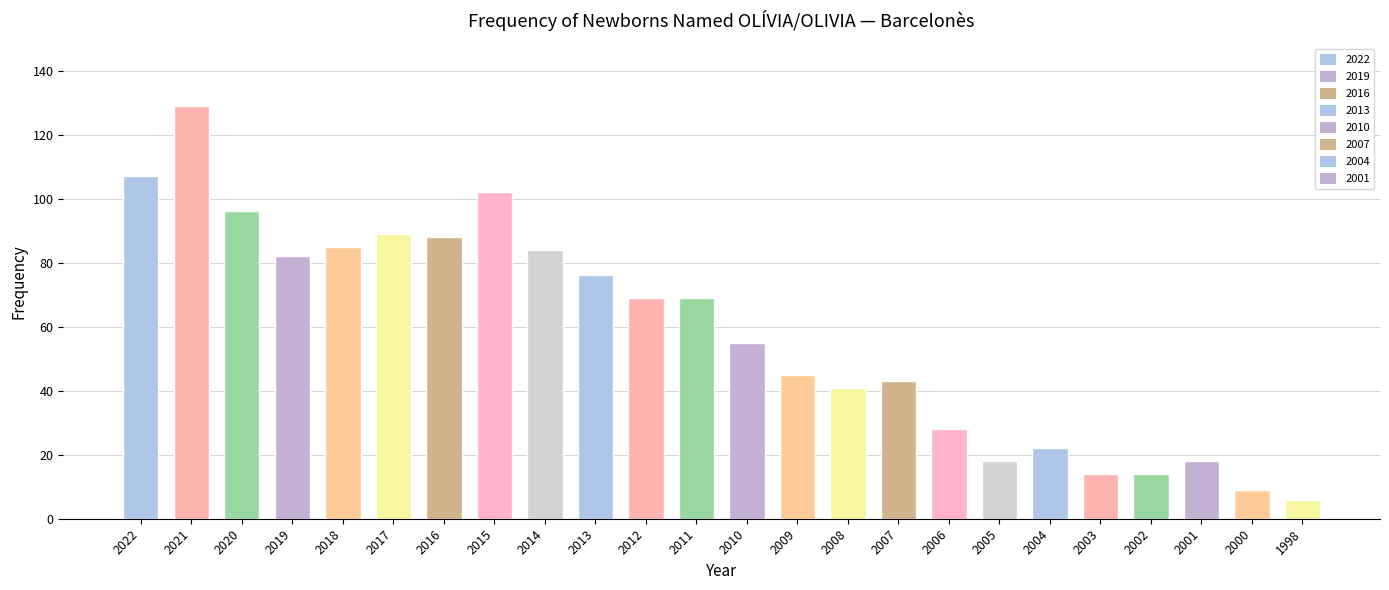

Reading left to right, transcribe all the data shown in this chart.

107	129	96	82	85	89	88	102	84	76	69	69	55	45	41	43	28	18	22	14	14	18	9	6